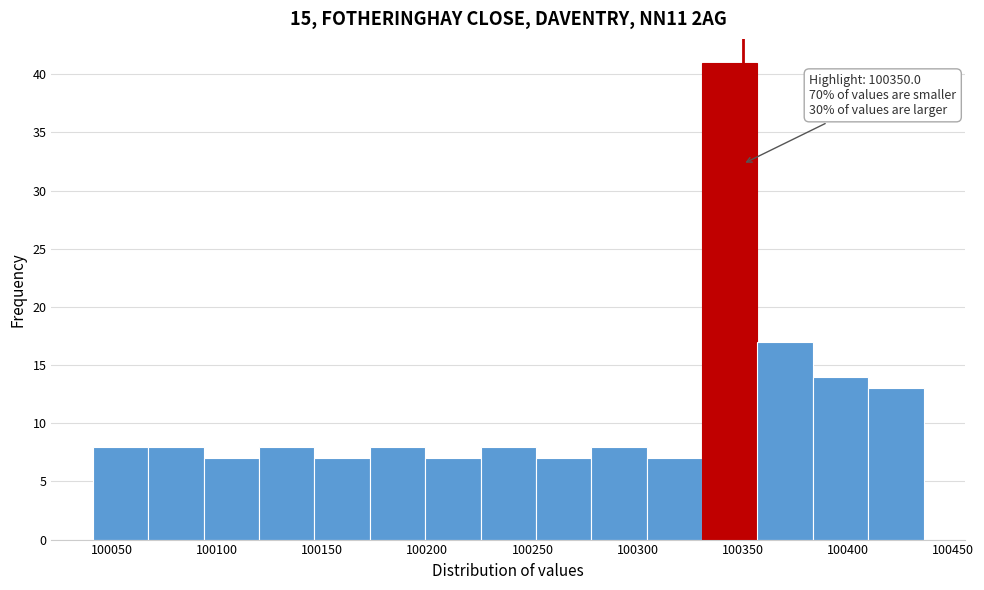

Over which range of the x-axis is the bar tallest?

100330 to 100355